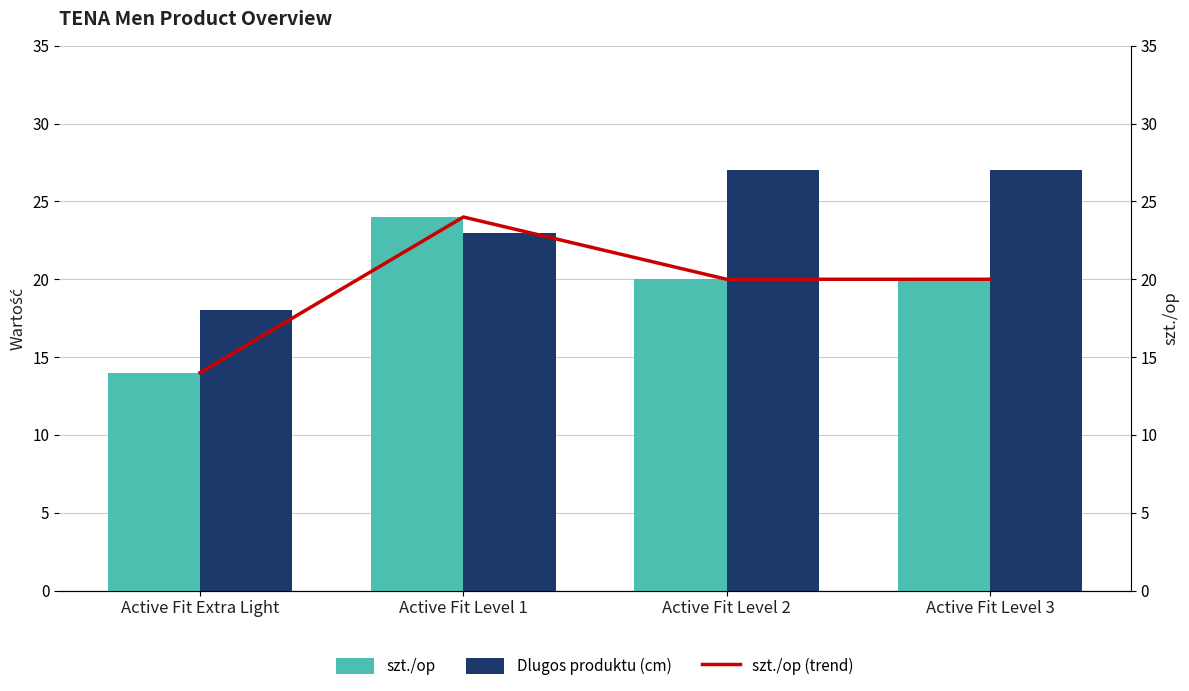

What is the approximate value of Dlugos produktu (cm) at Active Fit Extra Light?

18